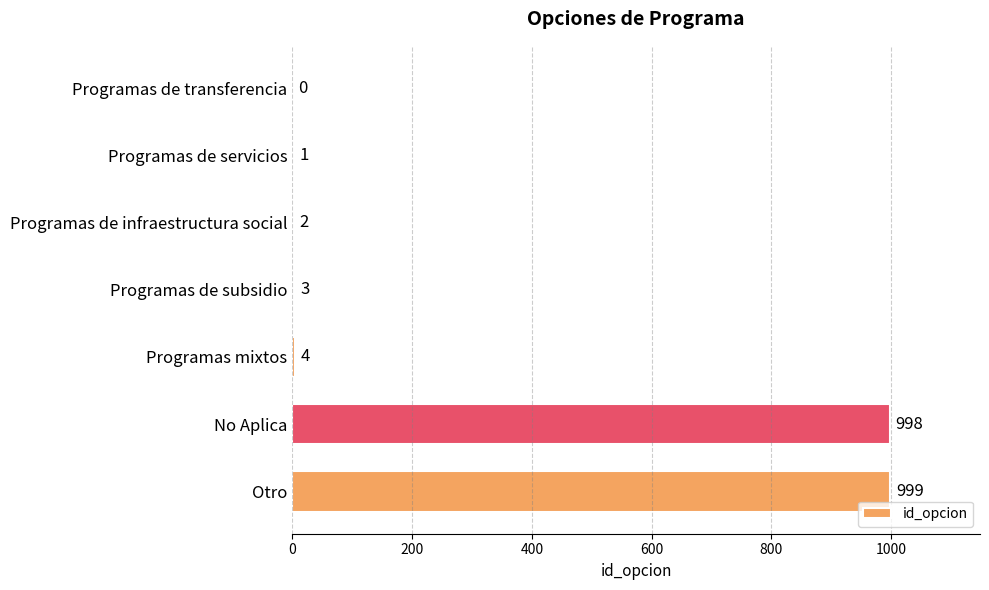

Where is the data nearest to the value 499?

Programas mixtos